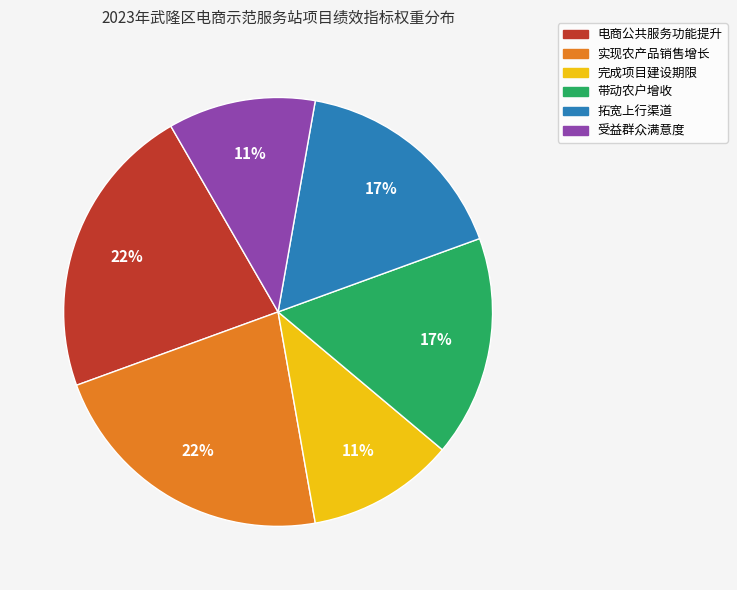

Combined, do 完成项目建设期限 and 电商公共服务功能提升 account for over 50%?

No